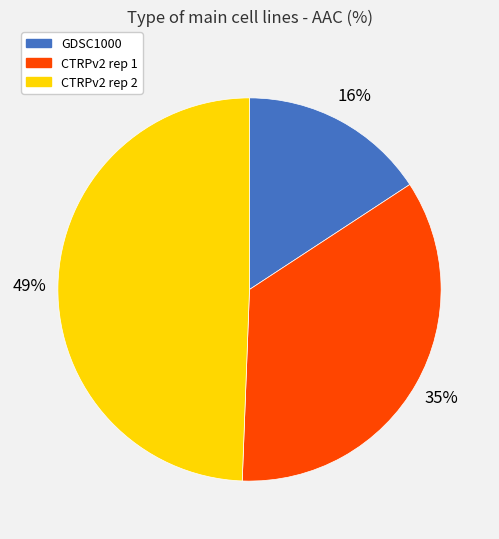

How many segments does this pie chart have?

3